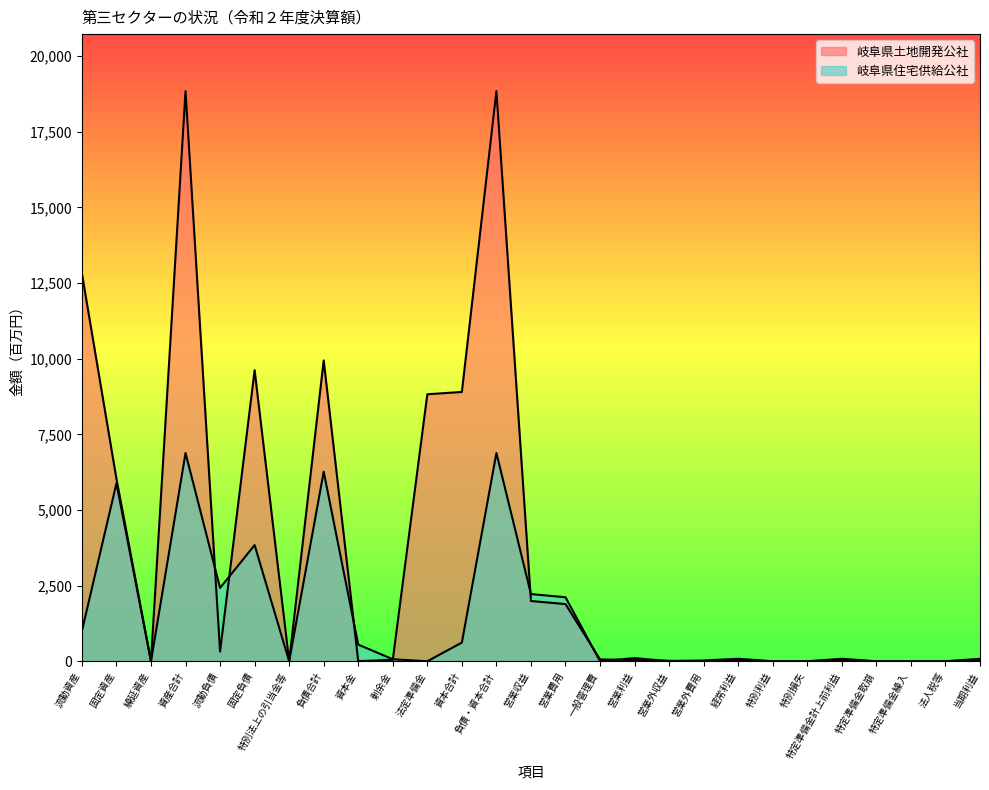

What are all the series names shown in the legend?

岐阜県土地開発公社, 岐阜県住宅供給公社